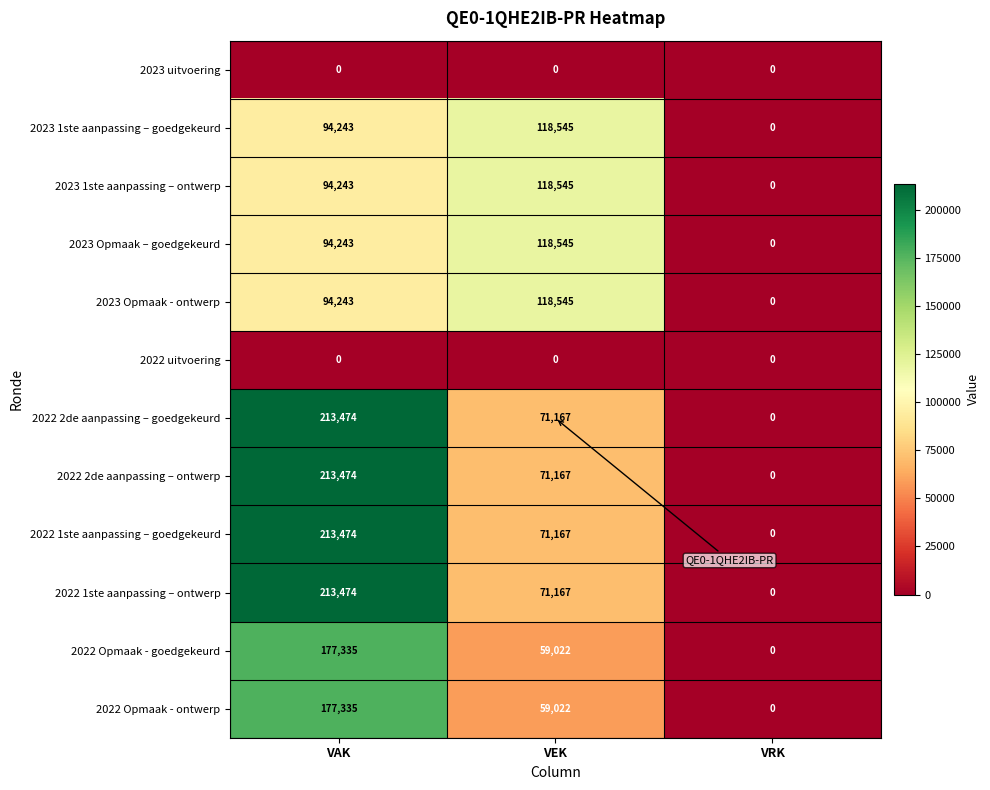

How many data points does each series have?

3